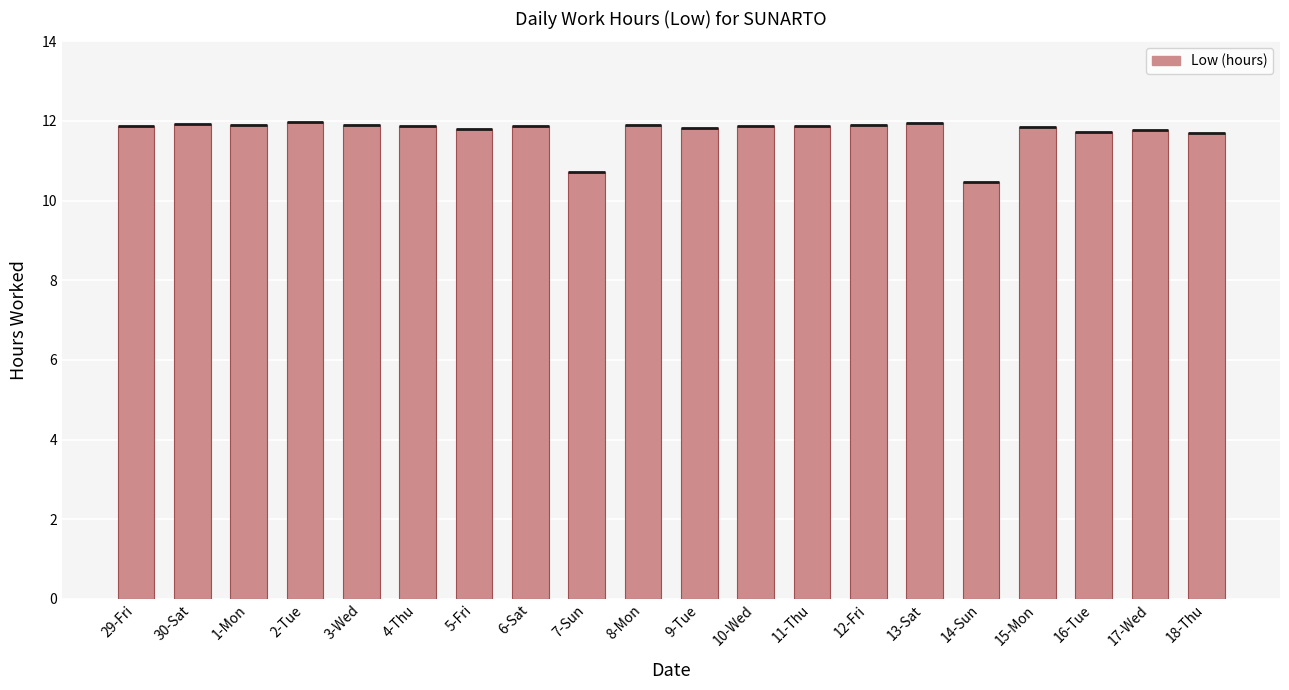

Is it true that the value at 12-Fri is 15.8?

False